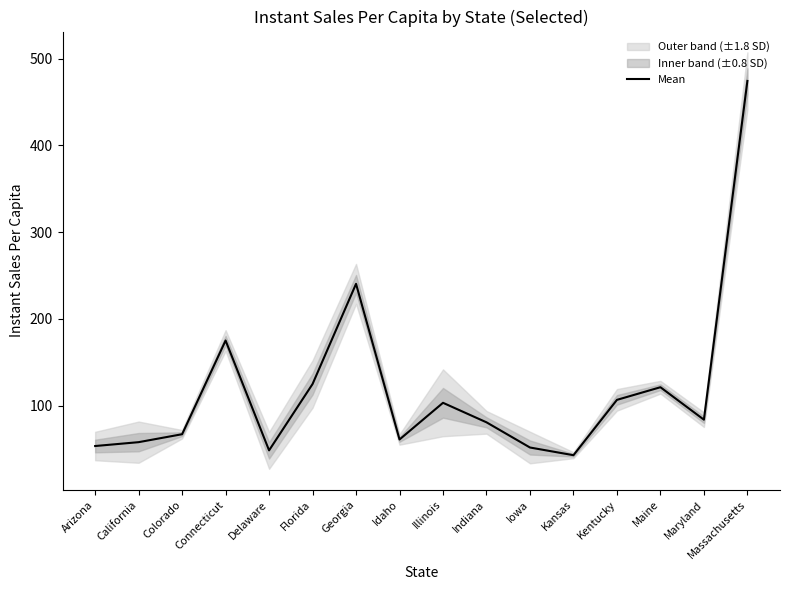

What is the ratio of the value at Georgia to the value at Idaho?

3.9